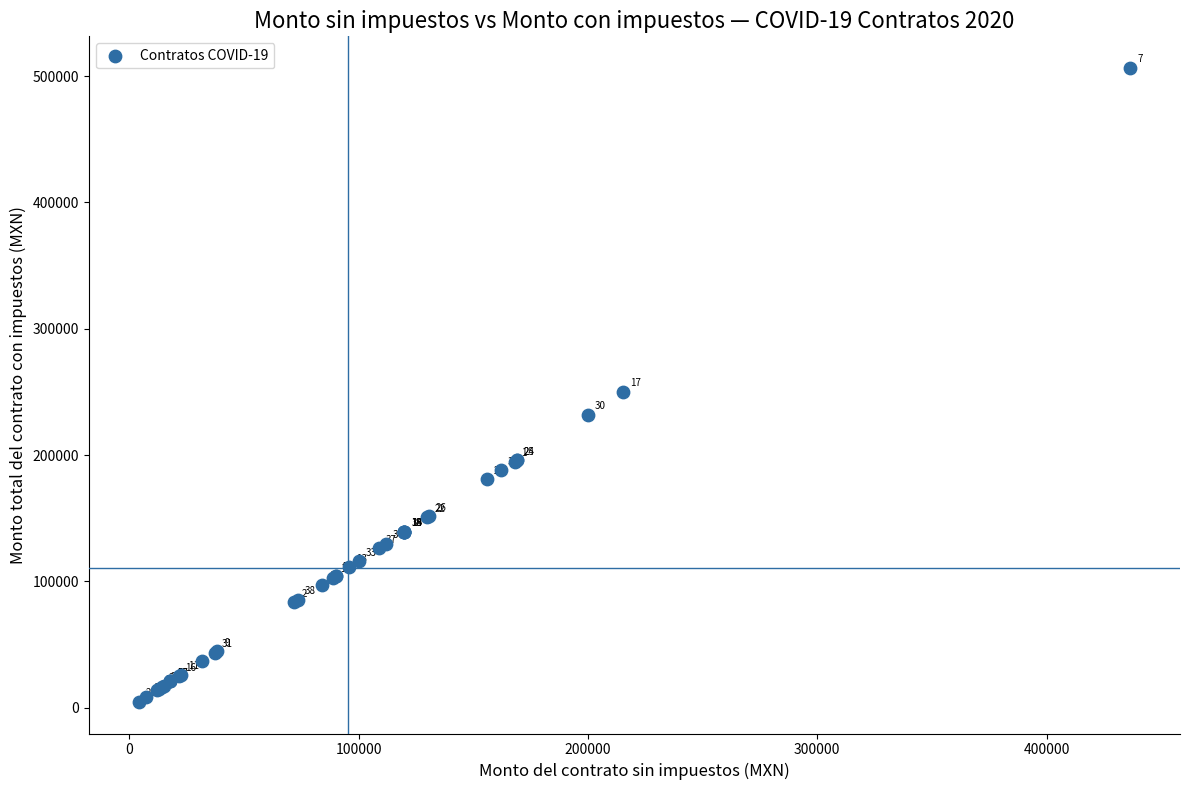

What Y value in the scatter plot is closest to 255568?

250000.0